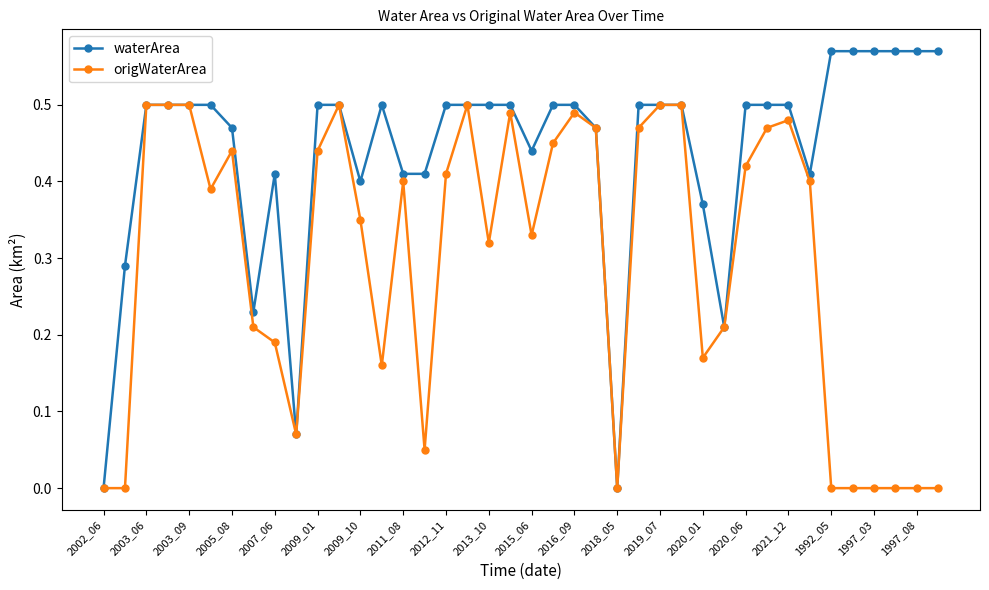

True or false: origWaterArea has more than 1 points higher than both neighbors.

True